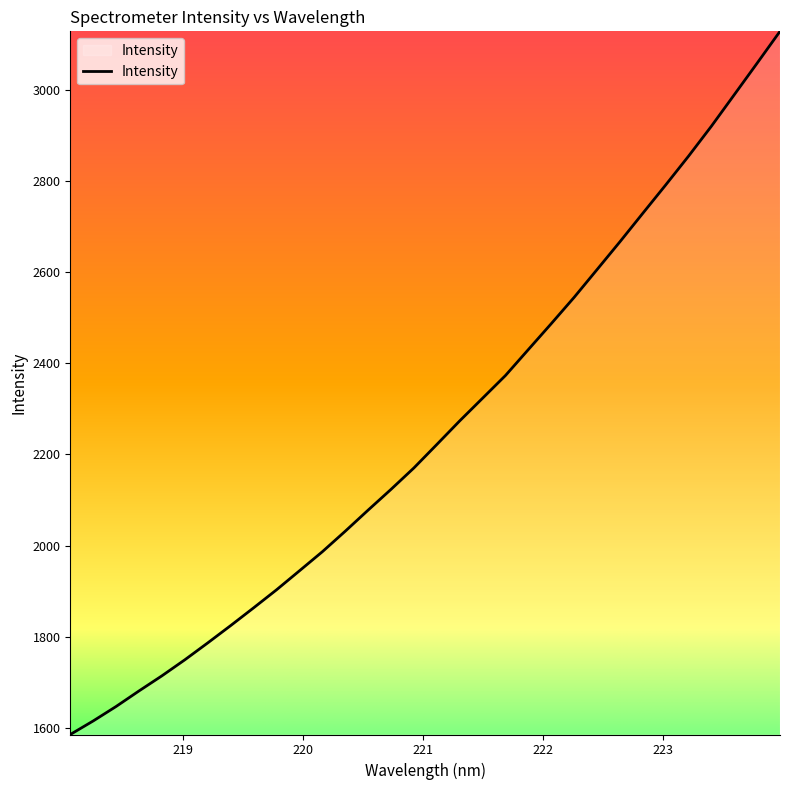

How many lines are shown in the chart?

1